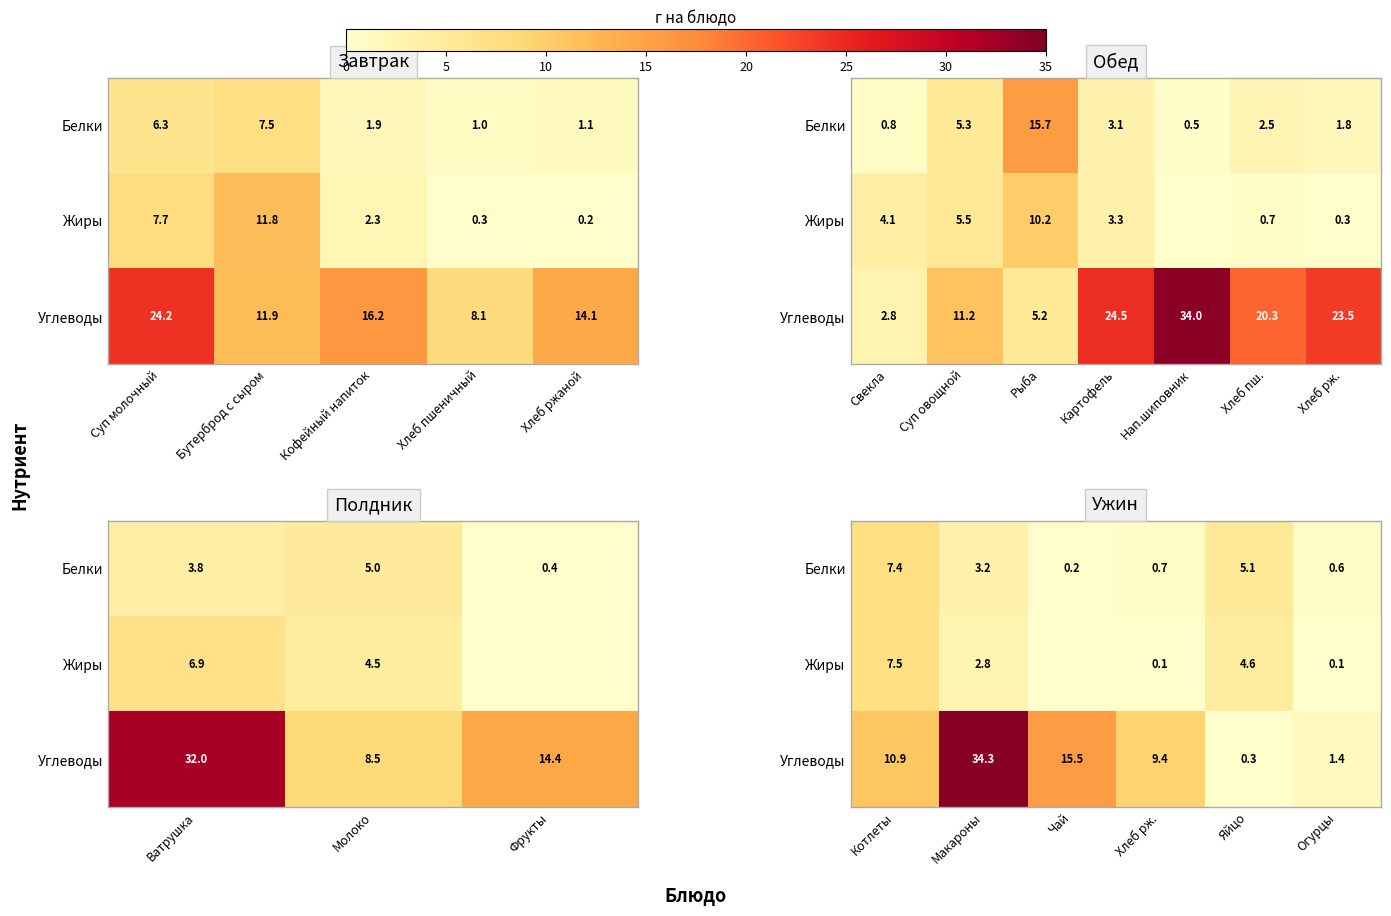

The Углеводы series shows 1.4 at Огурцы. True or false?

True